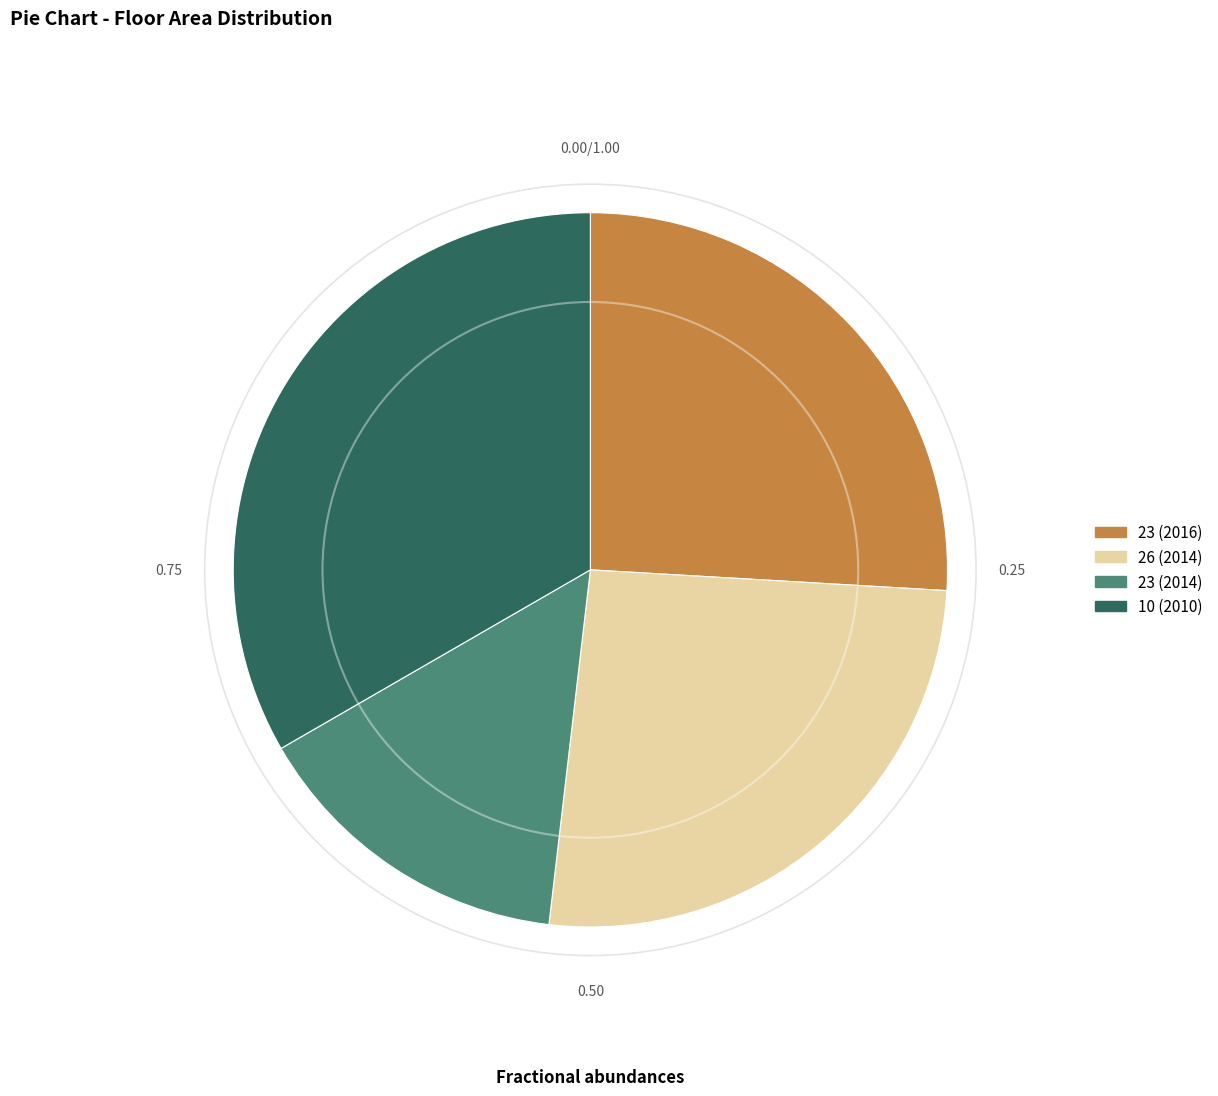

Count the number of slices in the pie.

4